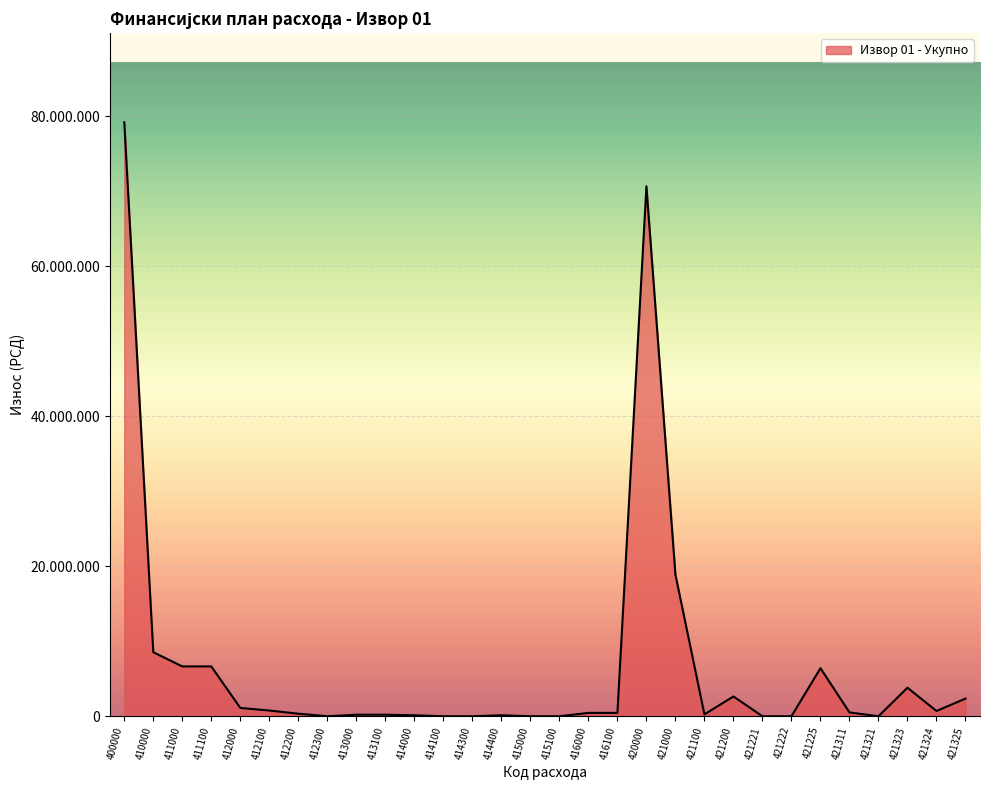

Is this an area chart (filled region under the line)?

Yes